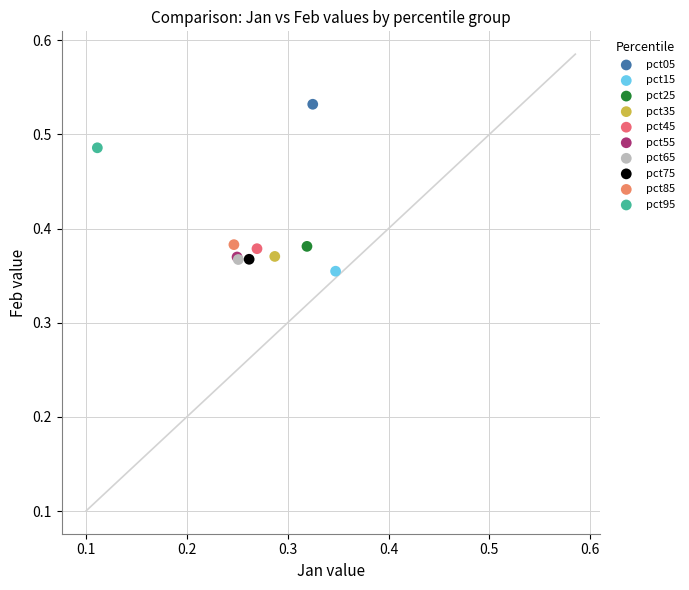

Which series contains the highest Y value?

pct05